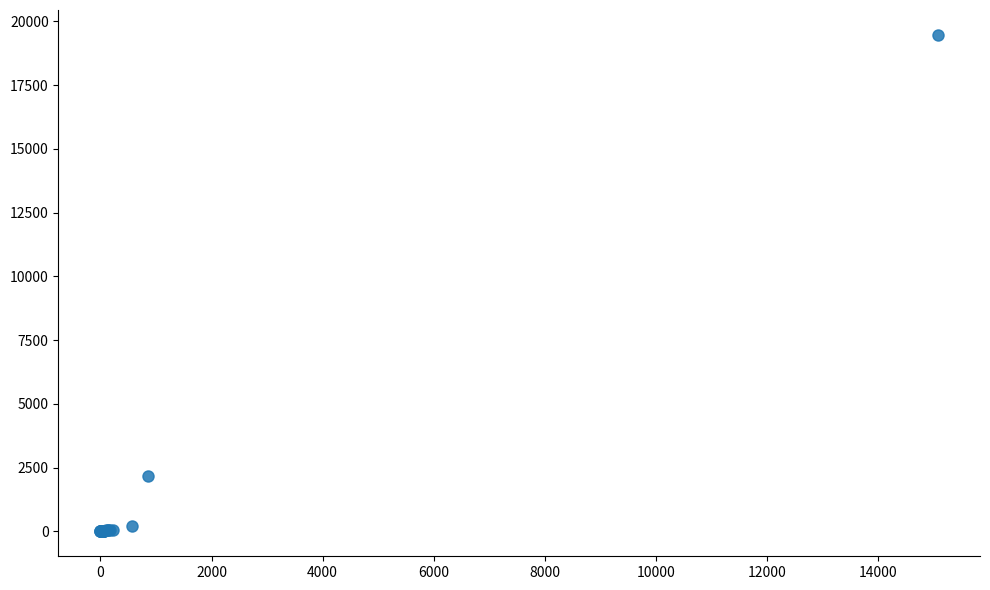

What Y value in the scatter plot is closest to 9734?

2178